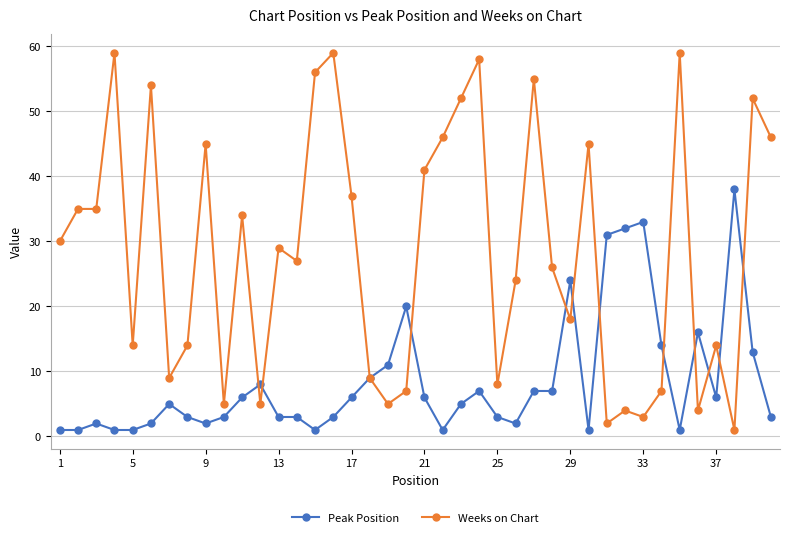

Which series has the largest range (max minus min)?

Weeks on Chart